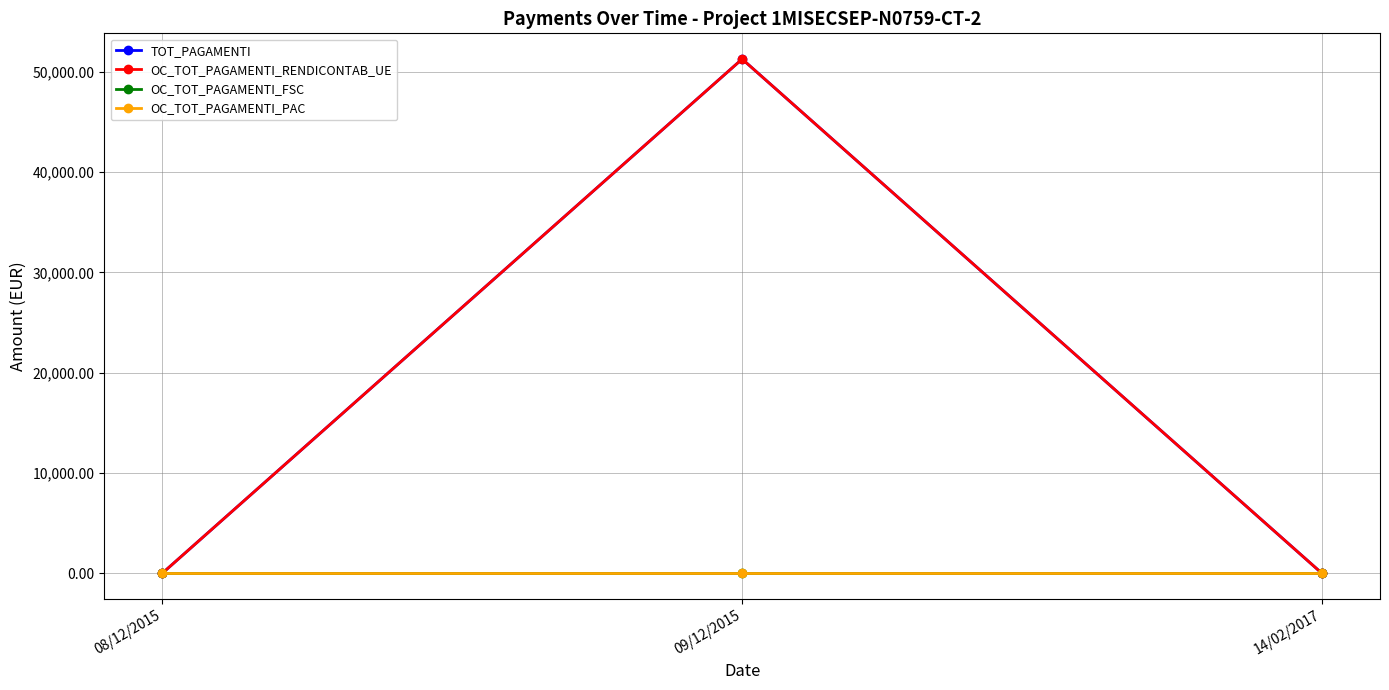

The value of OC_TOT_PAGAMENTI_PAC at 09/12/2015 is 0.0. True or false?

True